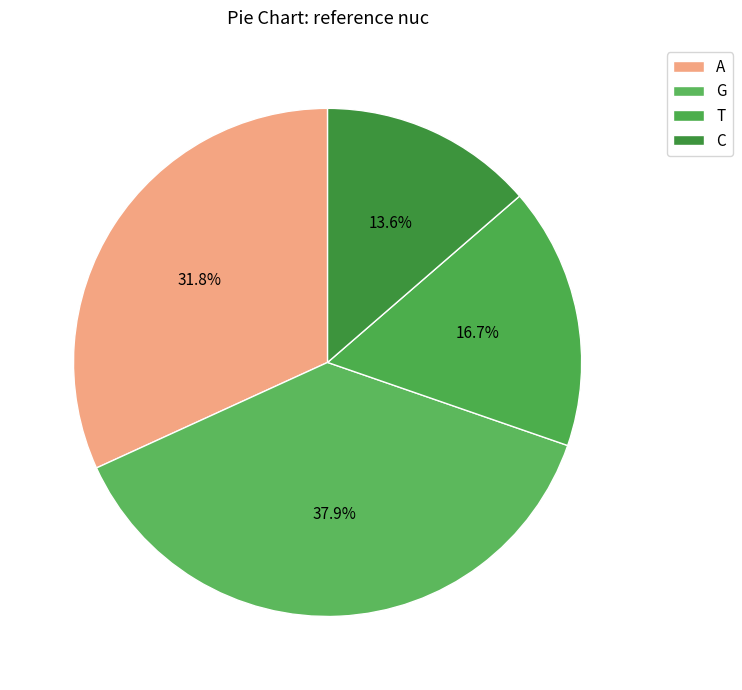

What is the ratio of the value at A to the value at T?

1.9